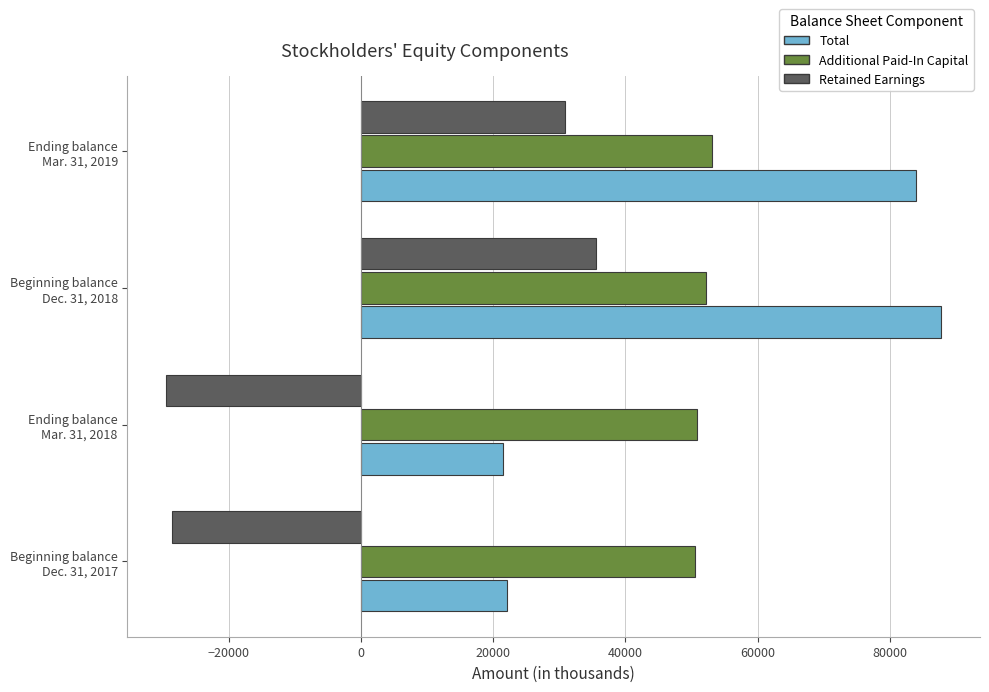

What is the maximum value shown in the chart?

87768